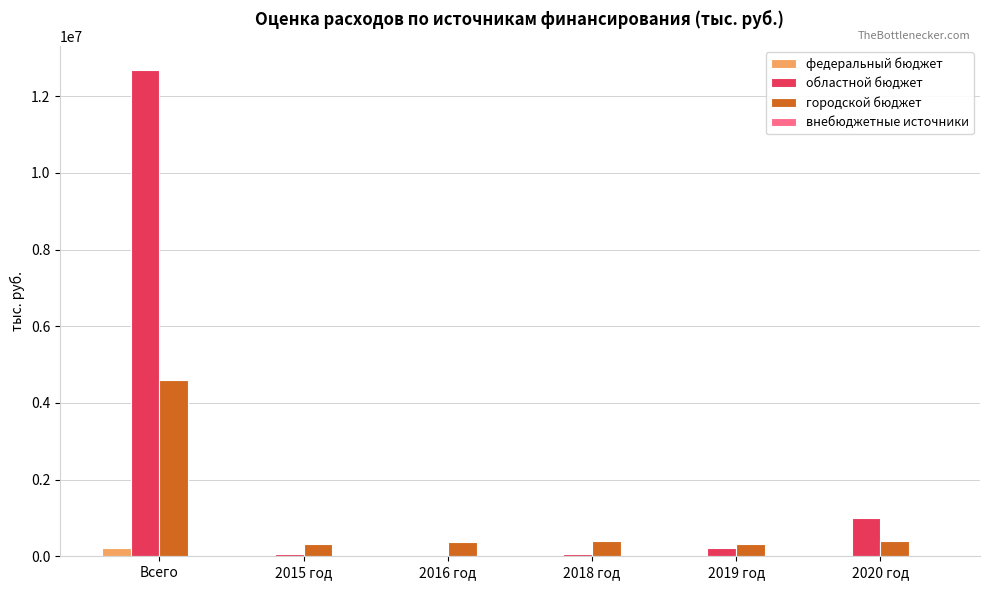

At which category does the chart reach its peak across all series?

Всего